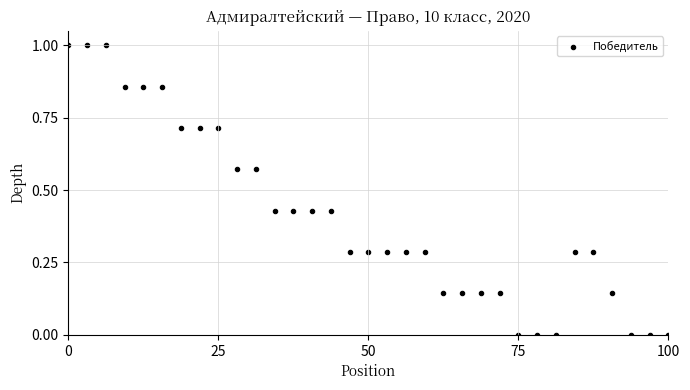

What is the range of X values (max minus min)?

100.0